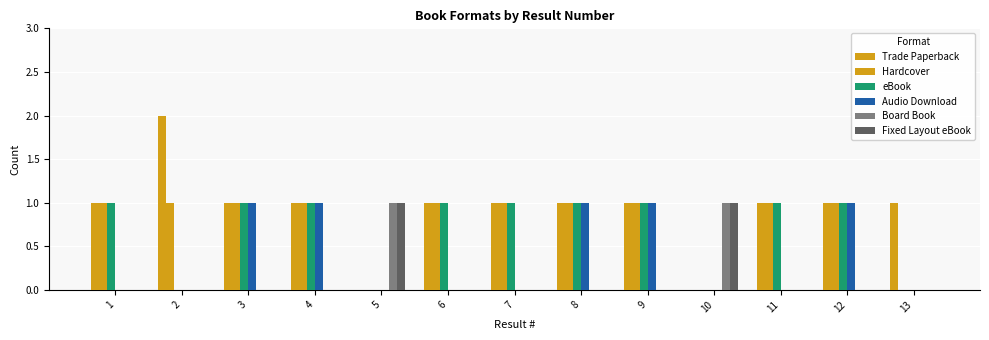

What is the difference between the eBook values at 7 and 13?

1